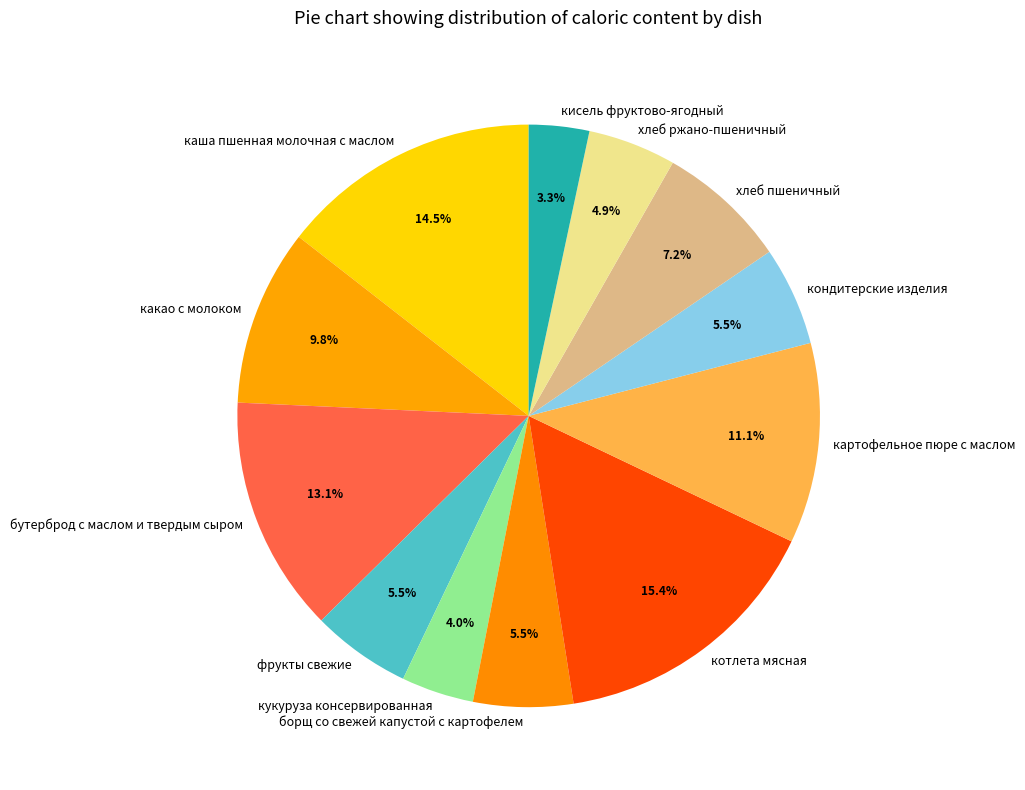

Does борщ со свежей капустой с картофелем represent more than half of the total?

No